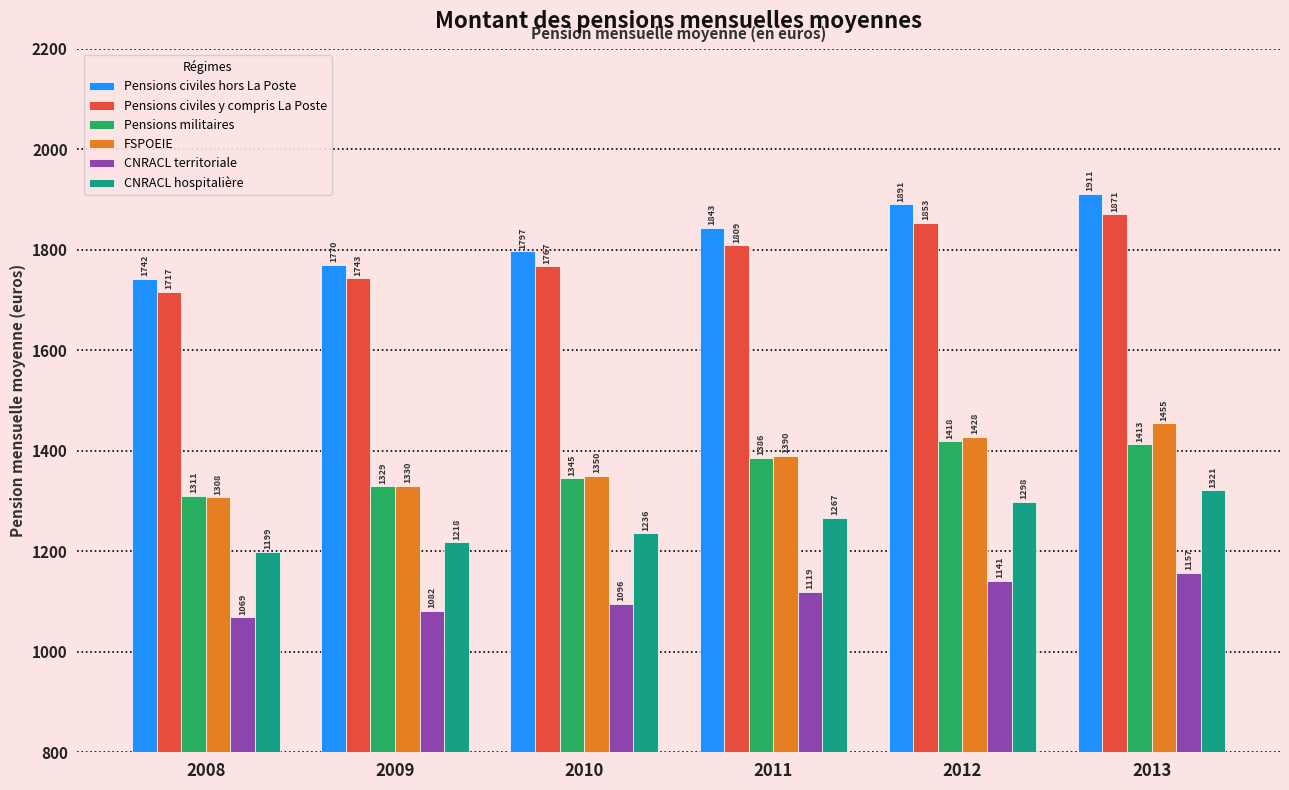

Where is CNRACL territoriale nearest to the value 1113?

2011